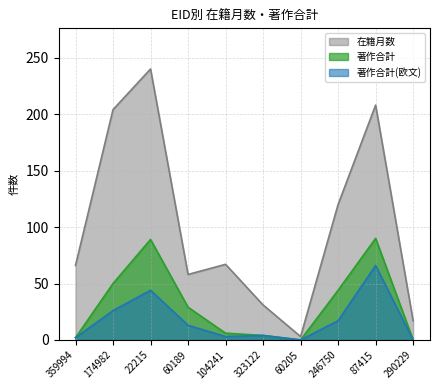

What is the label of the 2nd point from the right?

87415